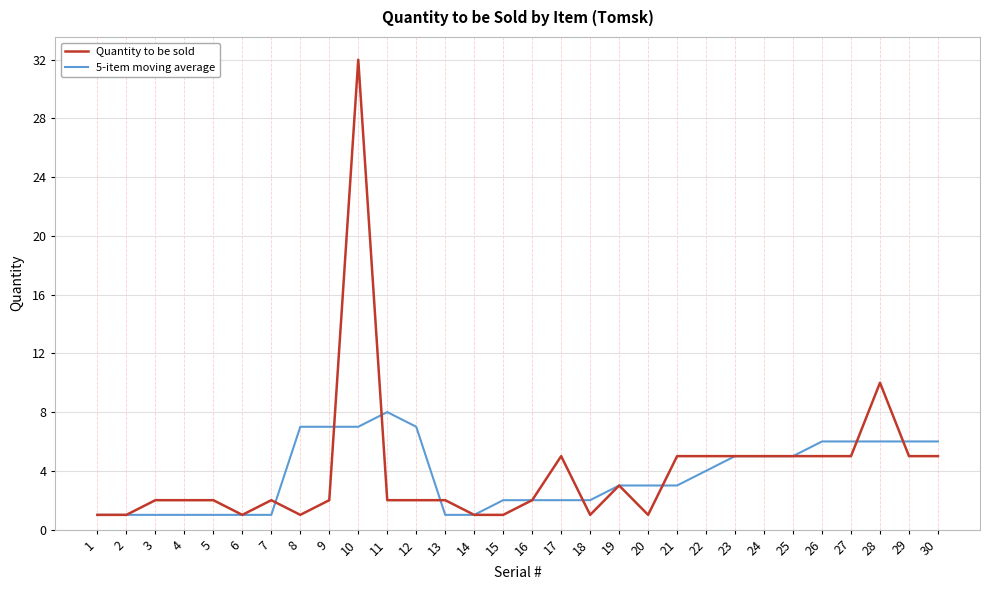

Rank the series by their maximum value, from highest to lowest.

Quantity to be sold, 5-item moving average